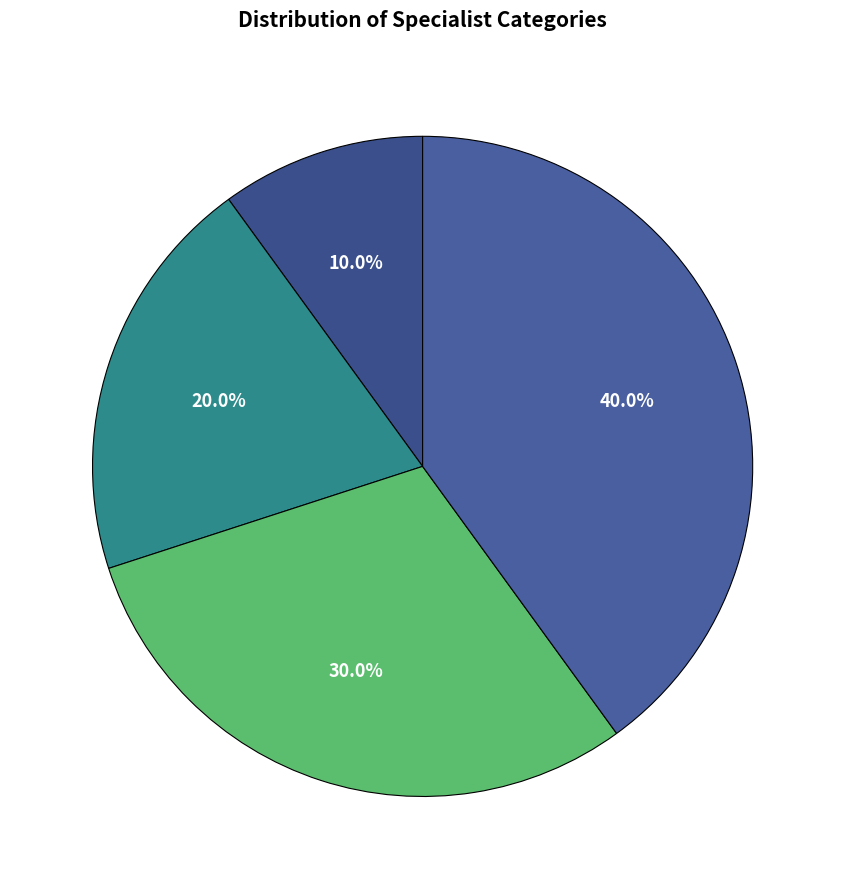

Rank the categories by value from lowest to highest.

Спеціаліст, Спеціаліст другої категорії, Спеціаліст першої категорії, Спеціаліст вищої категорії